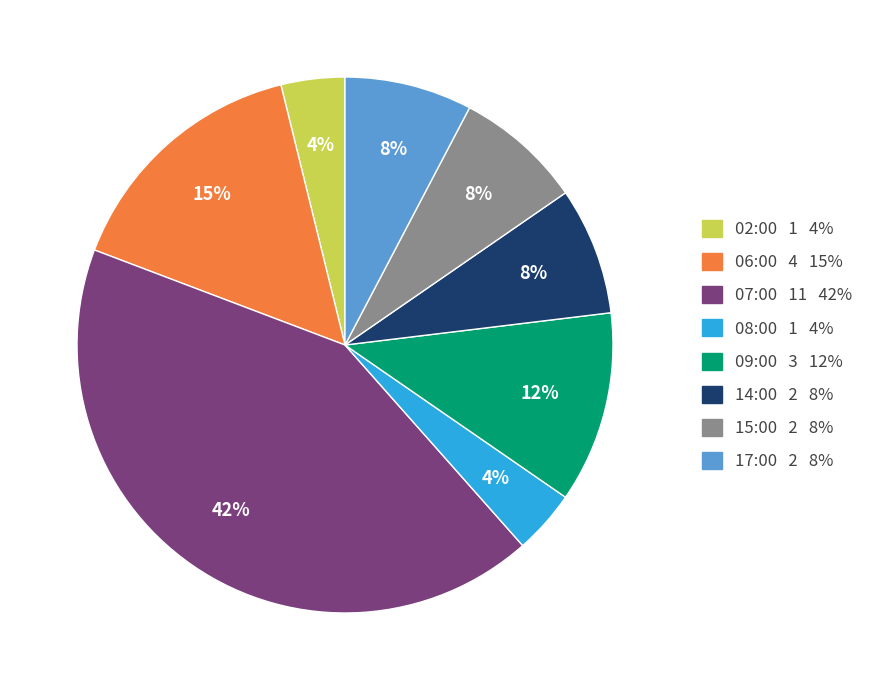

Combined, do 09:00 and 17:00 account for over 50%?

No